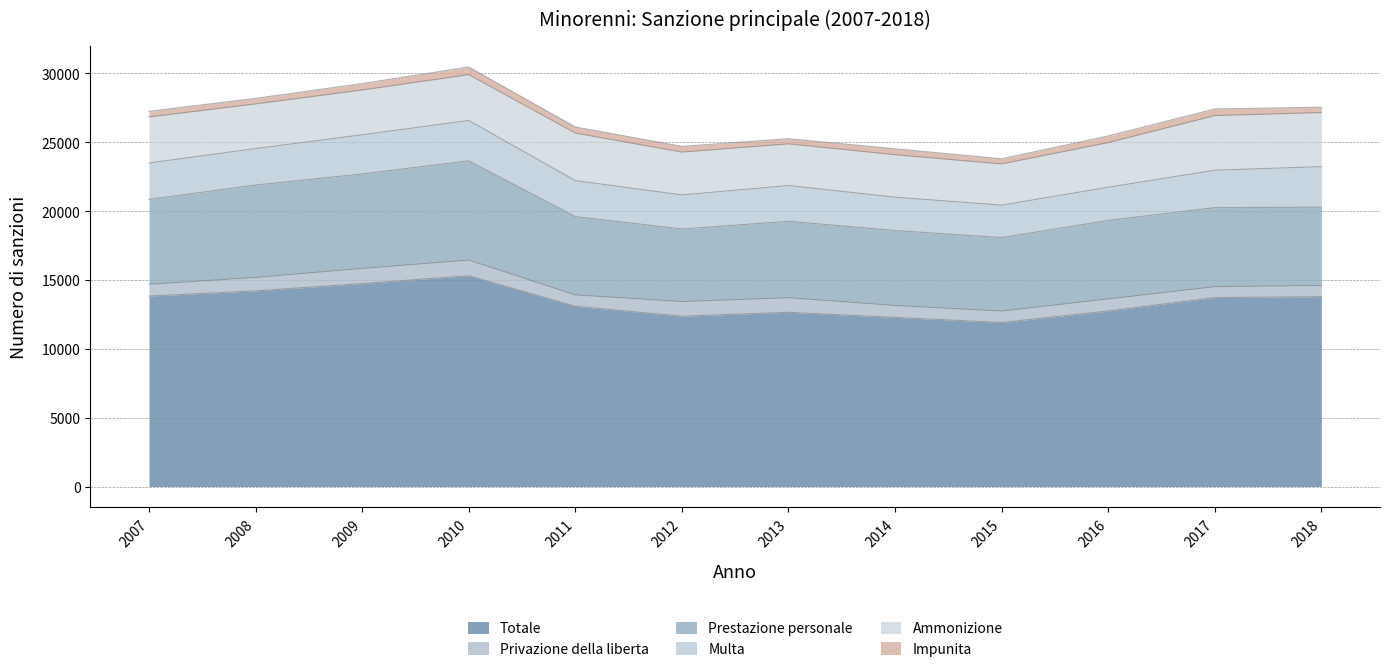

True or false: Impunita and Totale cross at least once.

False